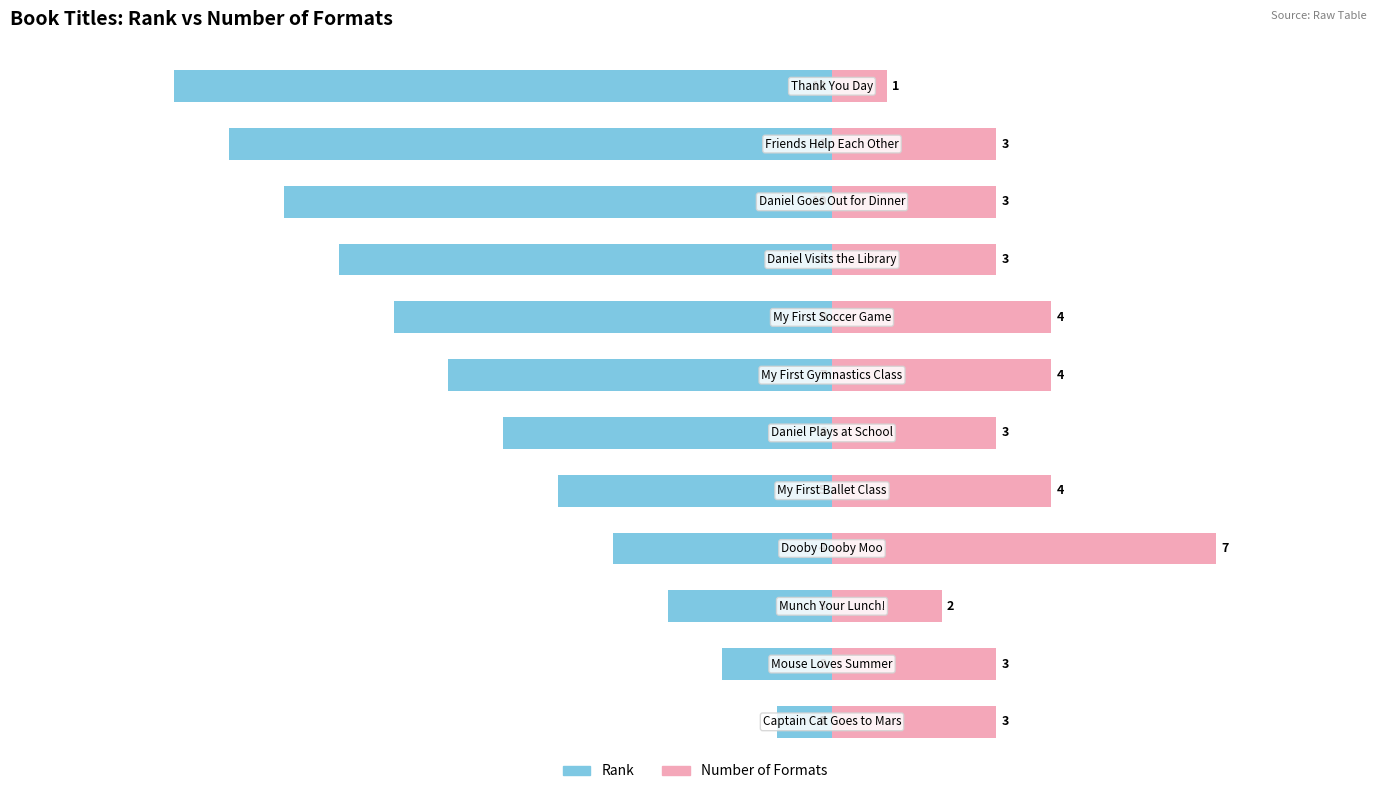

How many bars are there in total?

24